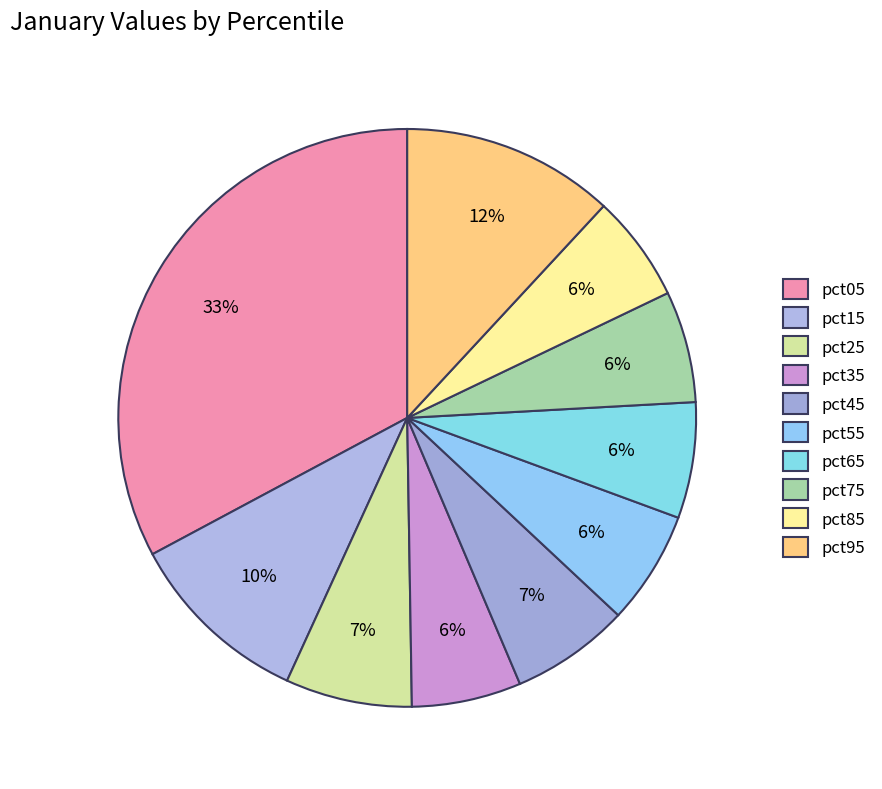

To the nearest percent, what is the combined percentage of pct05 and pct95?

45%